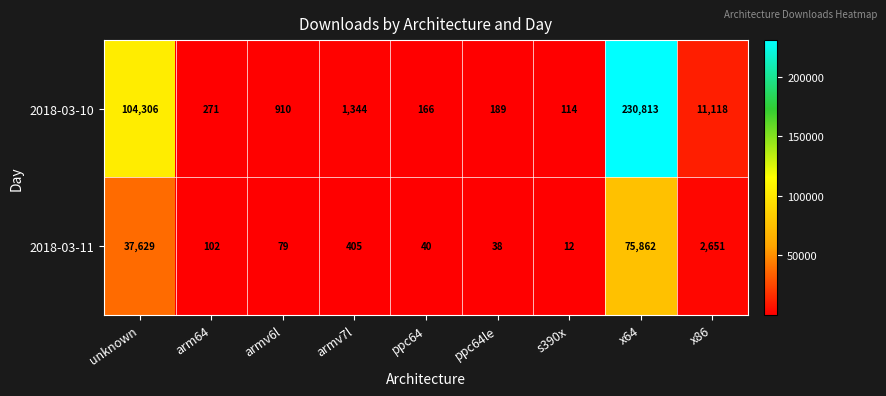

What is the sum of all 2018-03-11 values?

116818